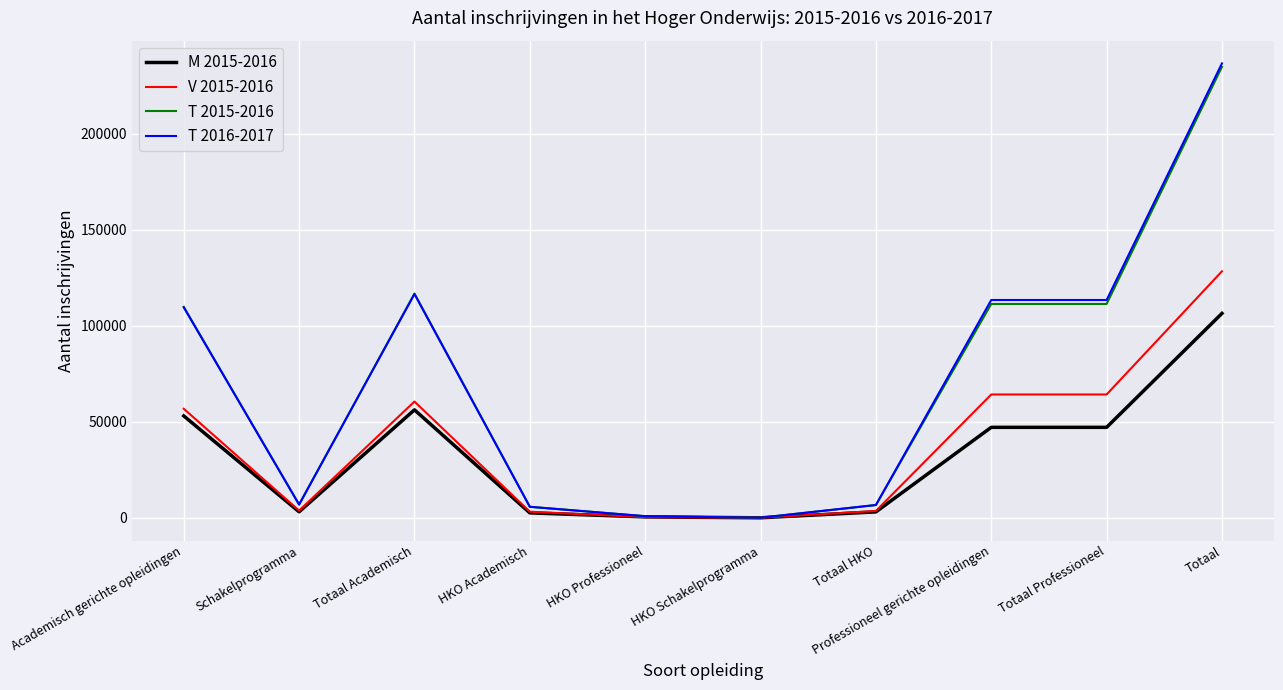

What is the sum of the M 2015-2016 values at Totaal and Professioneel gerichte opleidingen?

153675